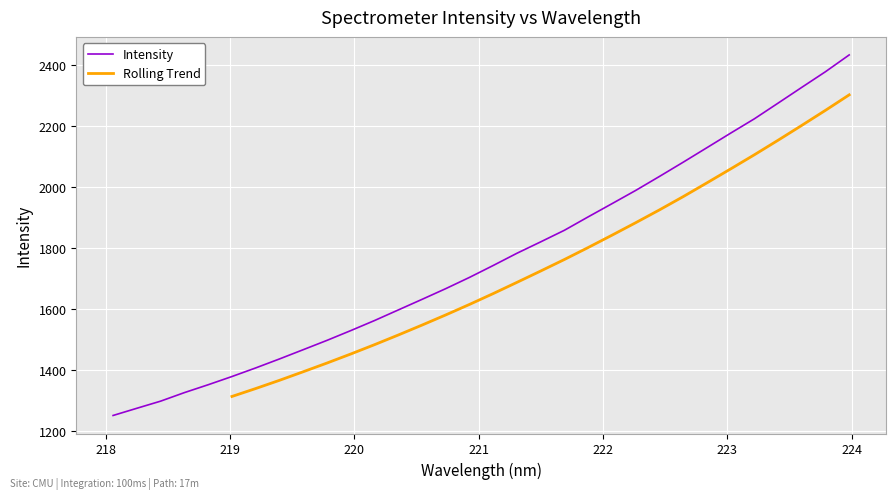

How many categories are shown in the chart?

32